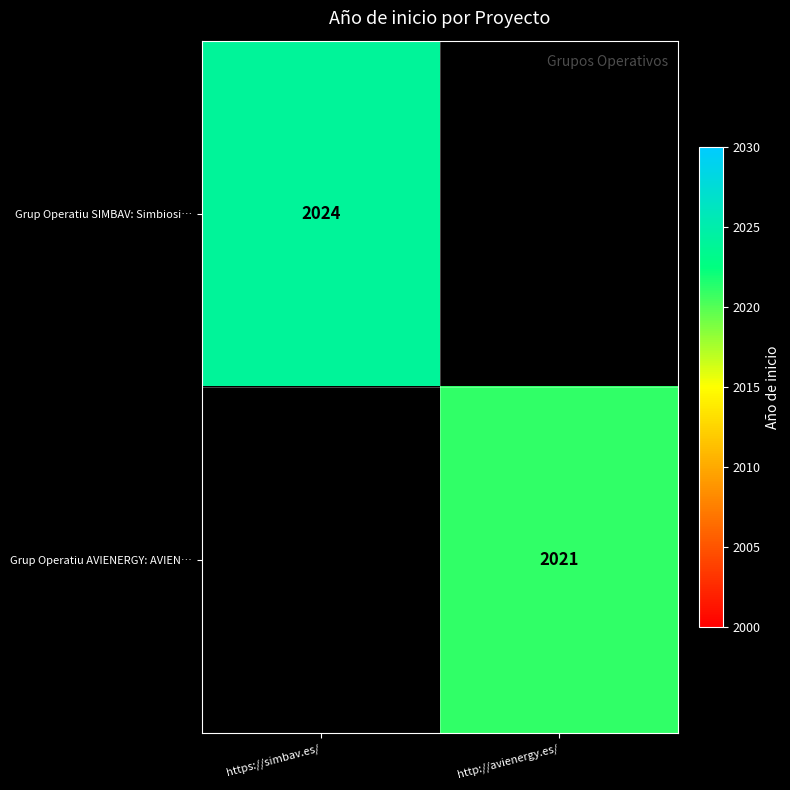

Between http://avienergy.es/ and https://simbav.es/, which is larger?

https://simbav.es/